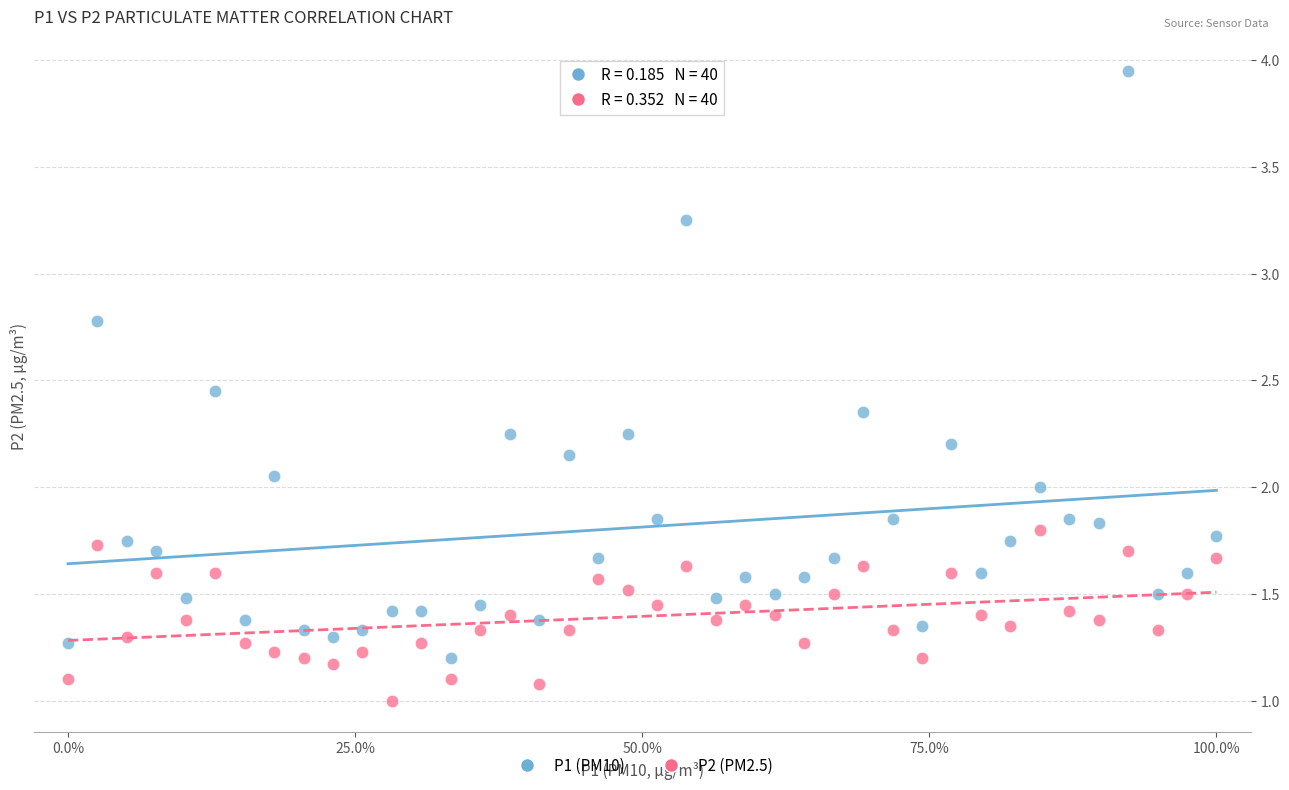

Which series reaches the minimum Y coordinate?

P2 (PM2.5)